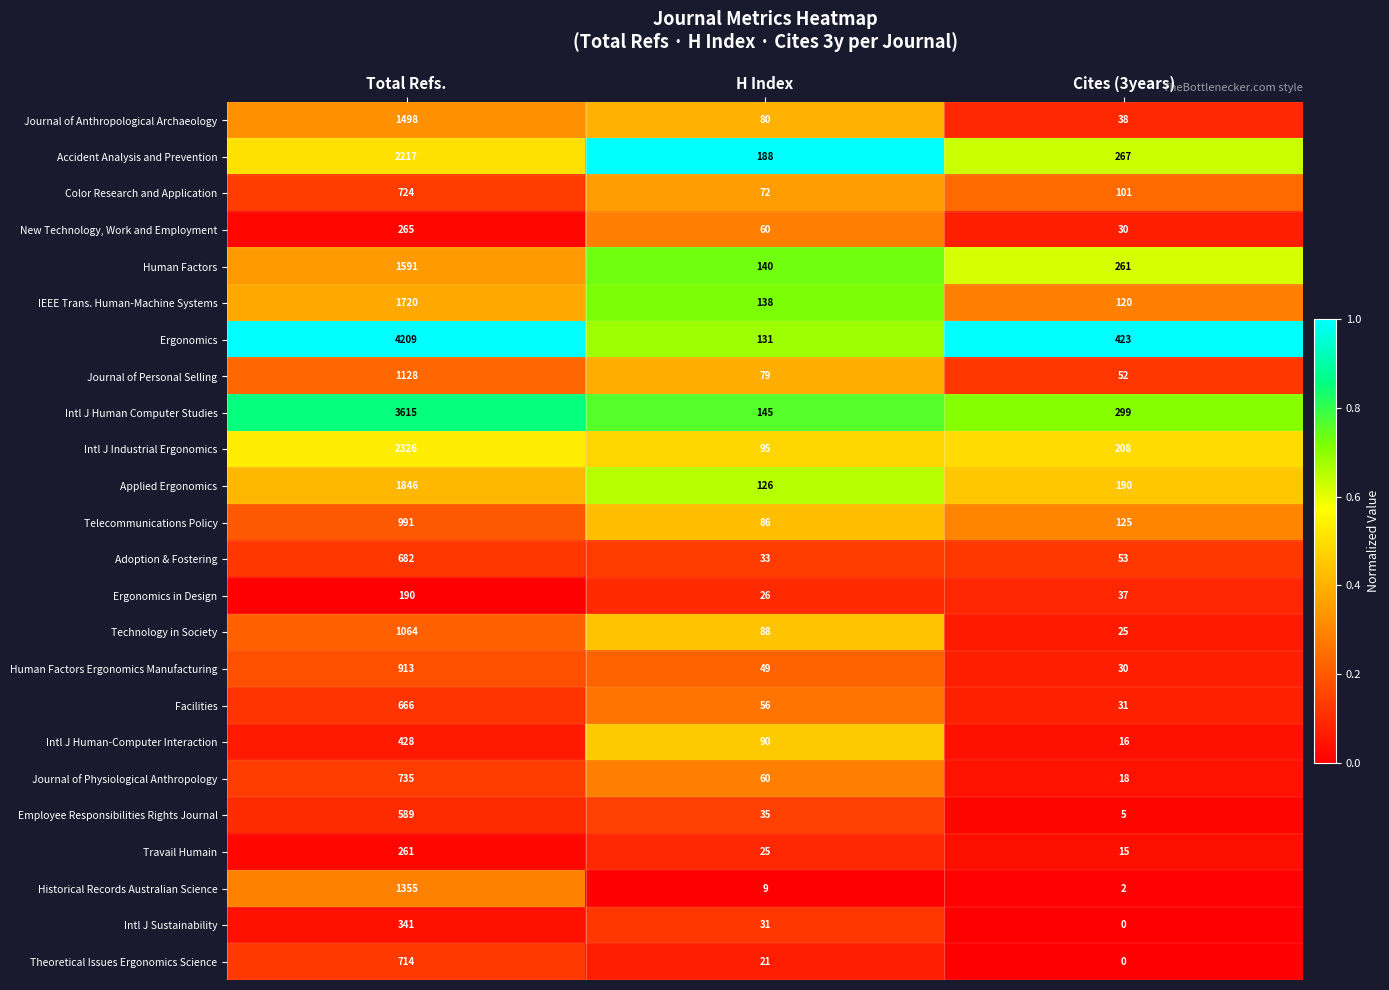

What is the average value of the Employee Responsibilities Rights Journal series?

210